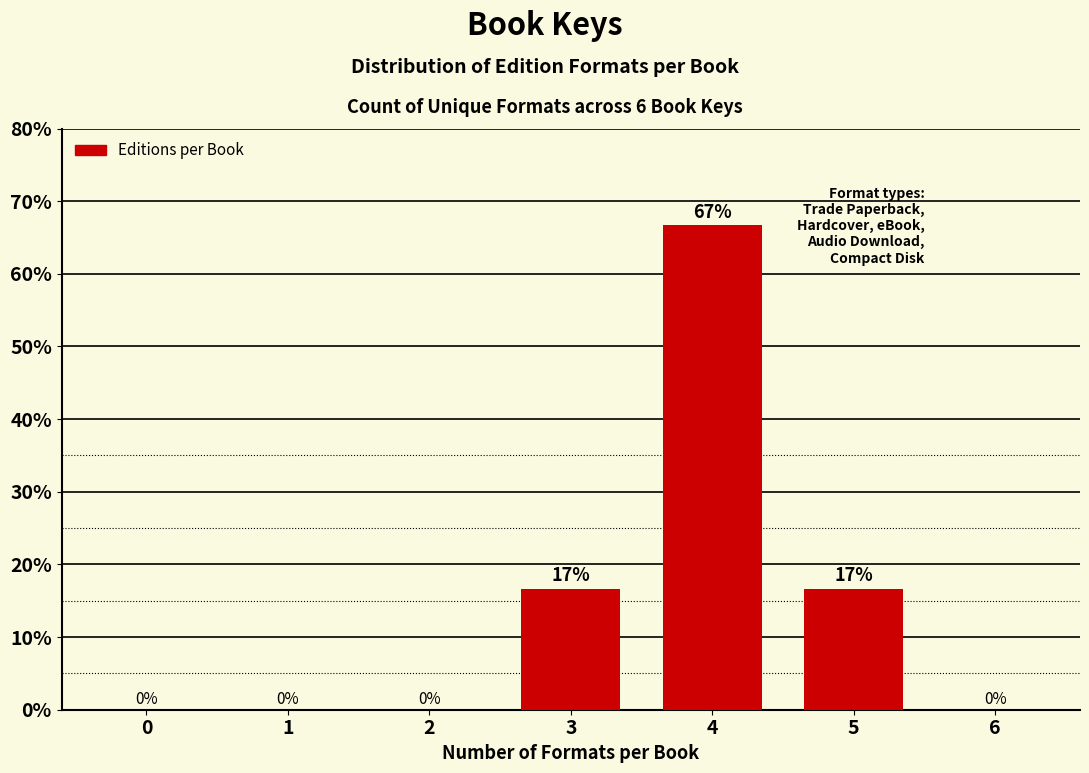

What value does the data have at 3?

16.7